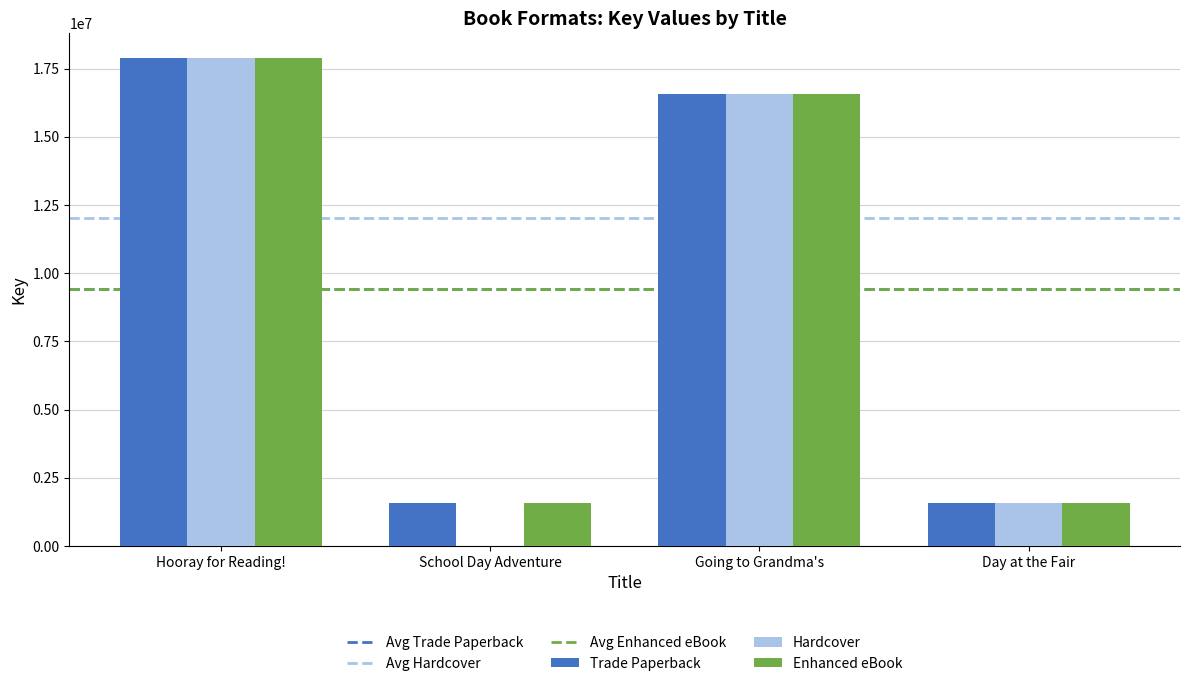

What is the maximum value shown in the chart?

17900411